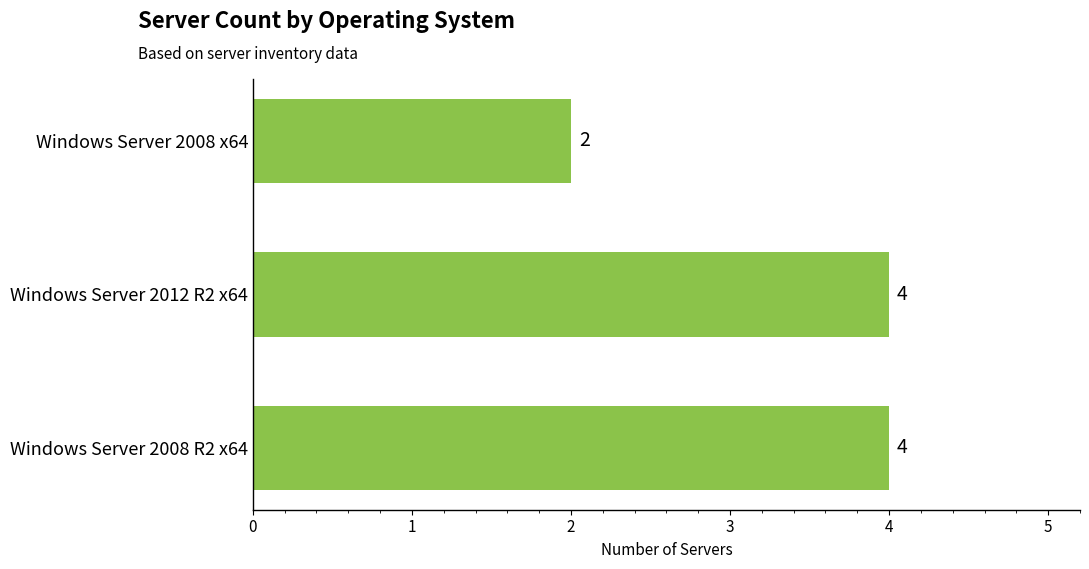

How many bars are there in total?

3